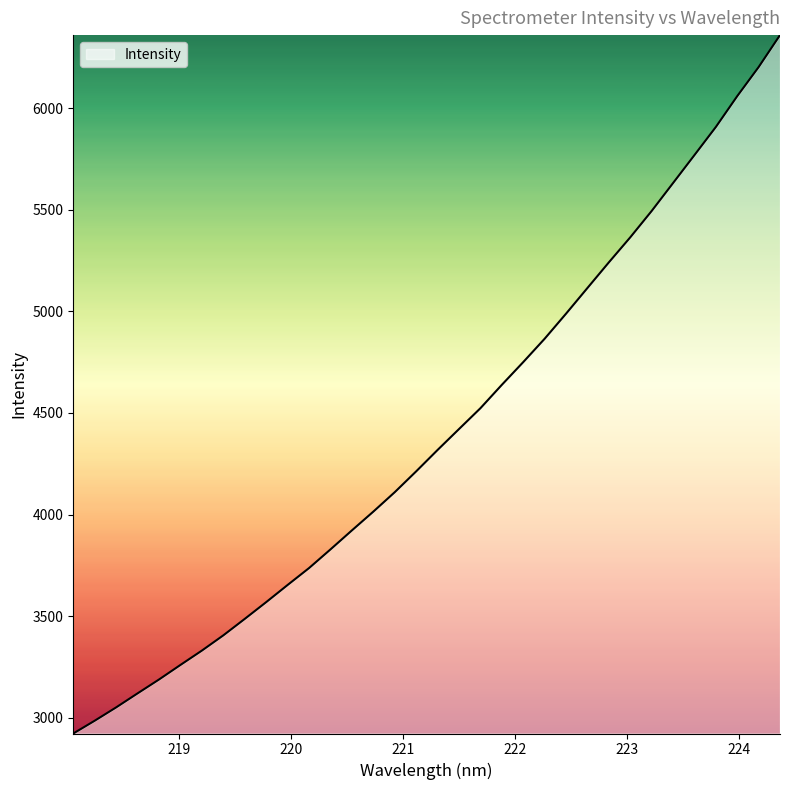

What is the minimum value shown in the chart?

2922.5